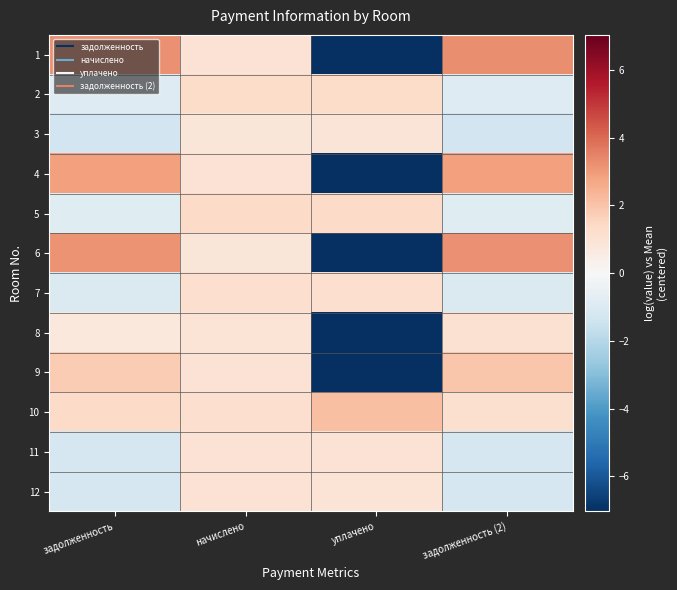

At начислено, list the series in order from largest to smallest.

5, 2, 7, 10, 1, 4, 11, 9, 12, 8, 6, 3